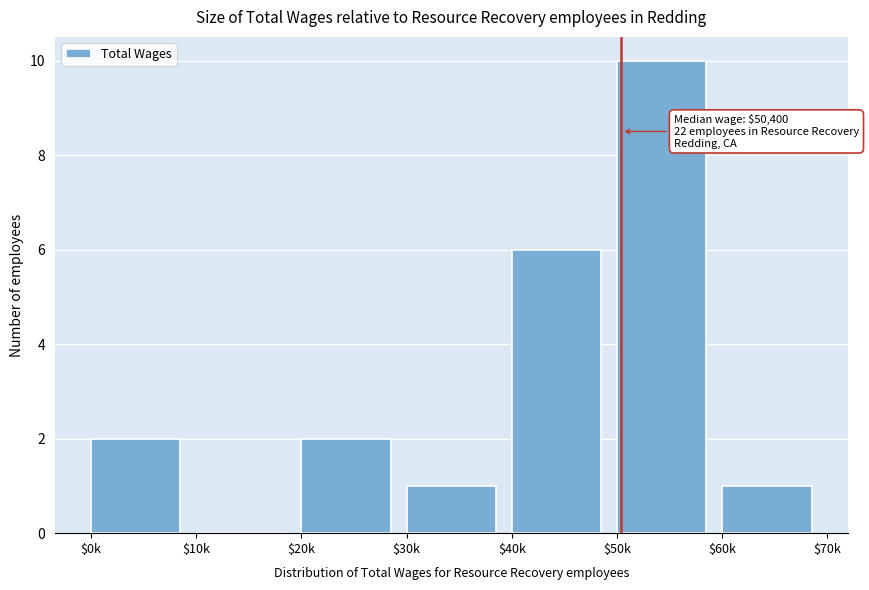

At which label is the value closest to 5?

$40k